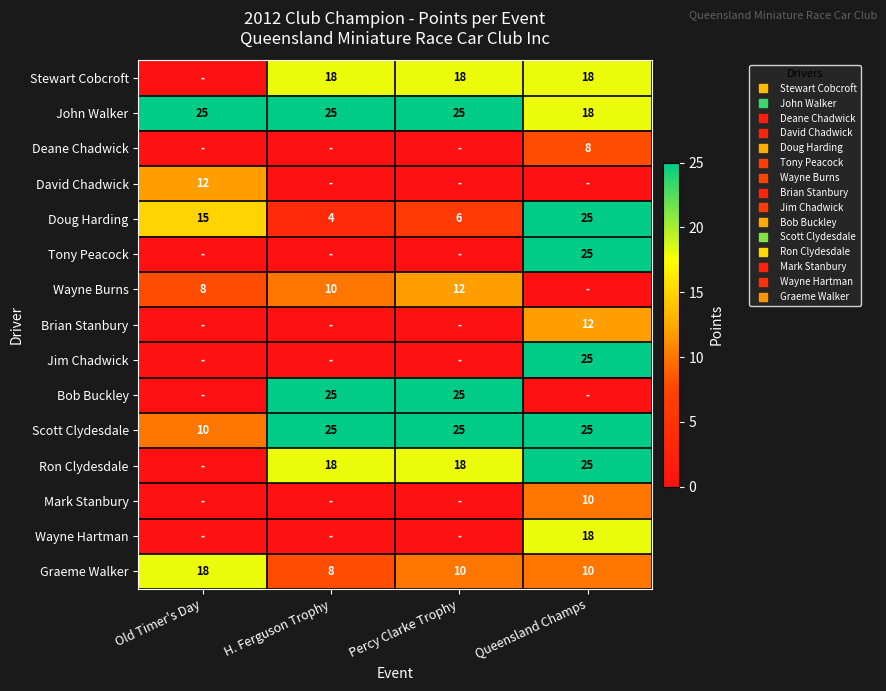

At which category is the sum across all series the highest?

Queensland Champs